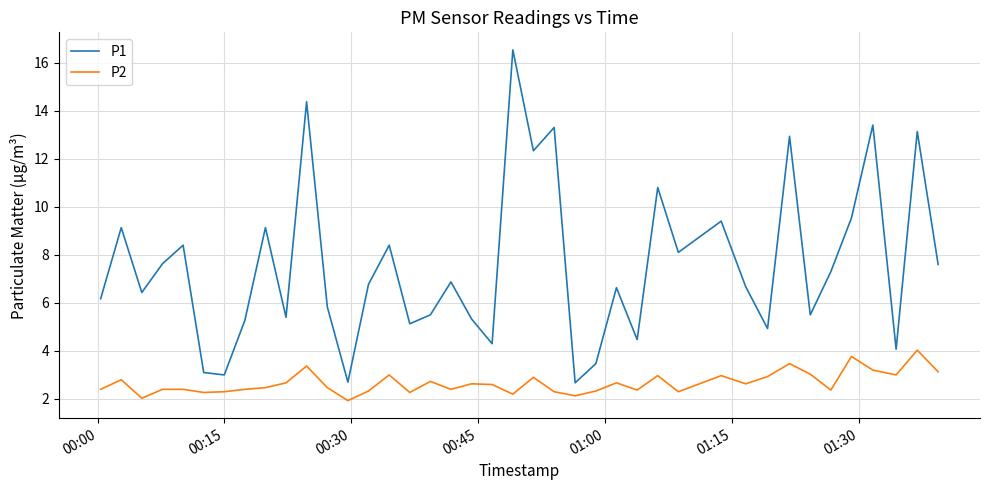

What is the difference between the maximum and minimum values in the P1 series?

13.9